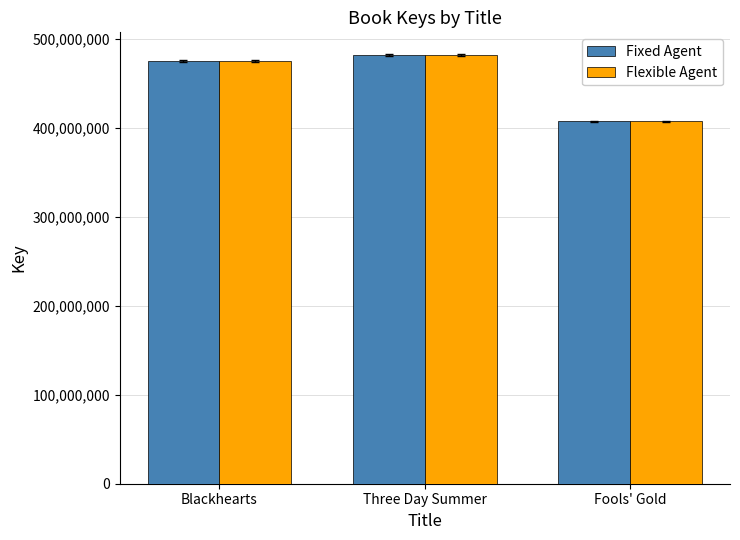

How many data points does each series have?

3